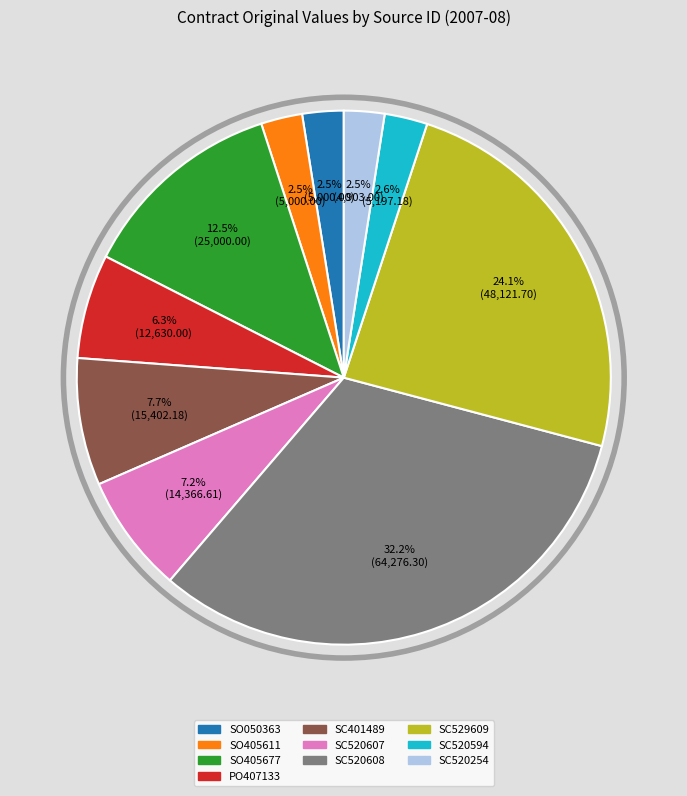

Is there a majority slice in this chart?

No